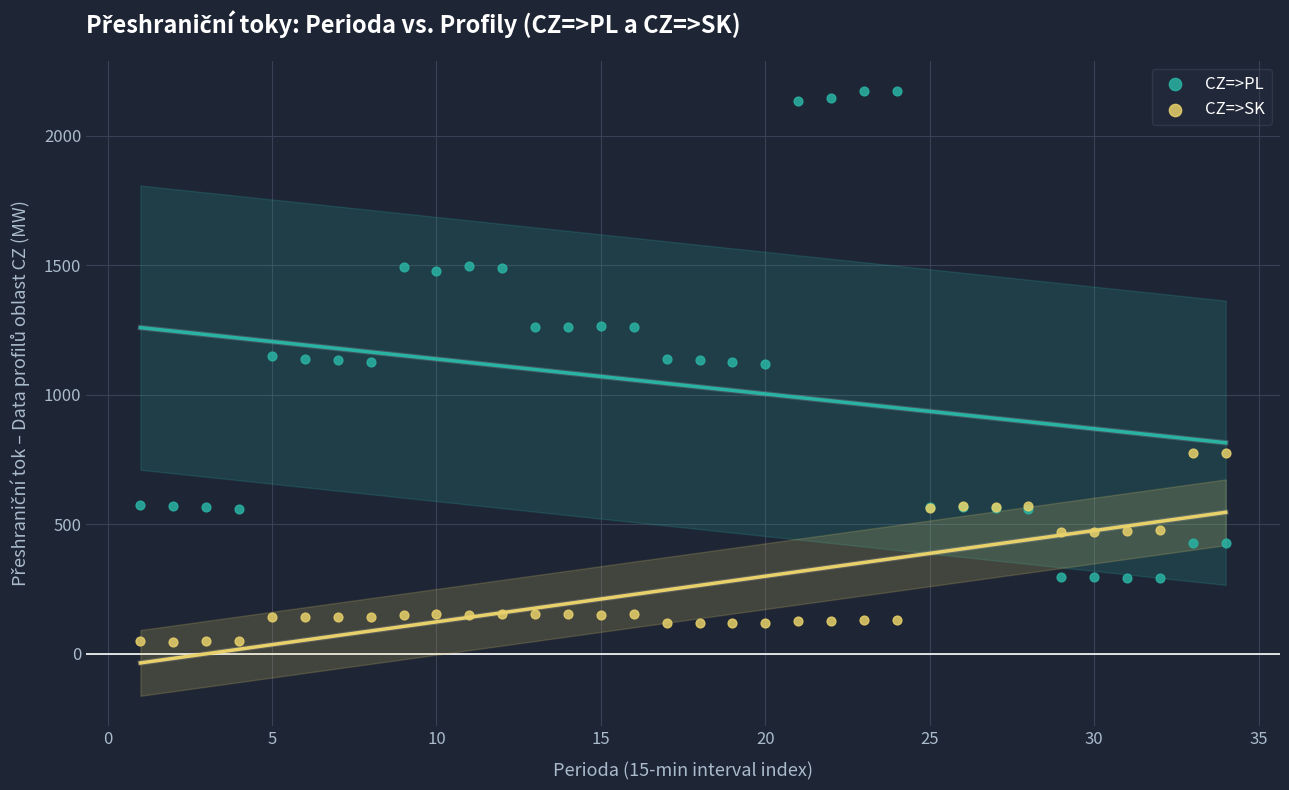

Which series has the largest Y range (max minus min)?

CZ=>PL